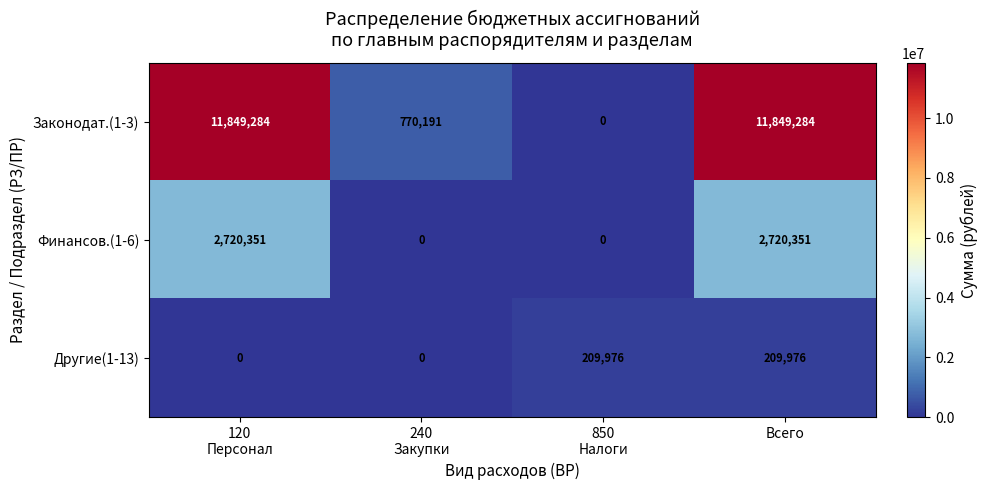

Reading left to right, list all the values displayed in this chart.

Законодат.(1-3): 11849284	770191	0	11849284
Финансов.(1-6): 2720351	0	0	2720351
Другие(1-13): 0	0	209976	209976